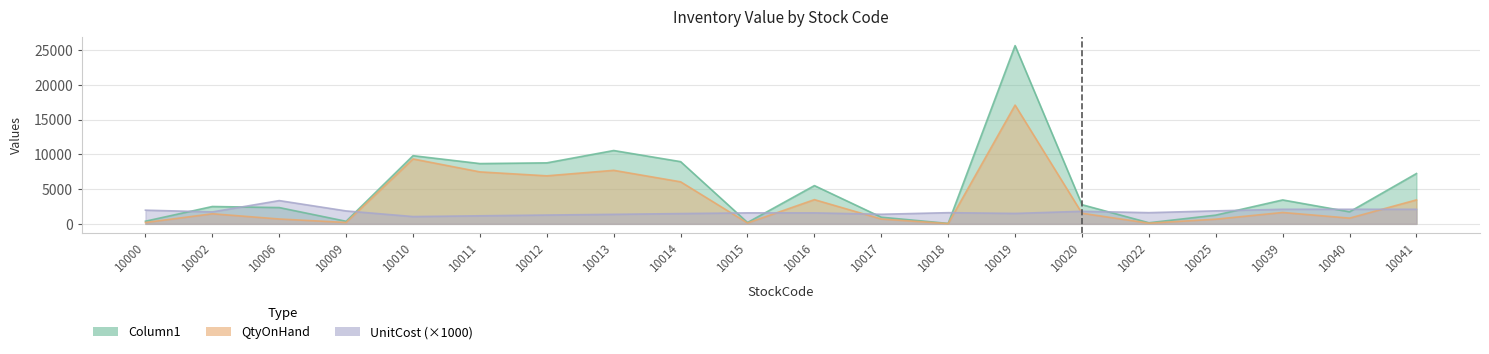

At how many categories does at least one series exceed 639?

20